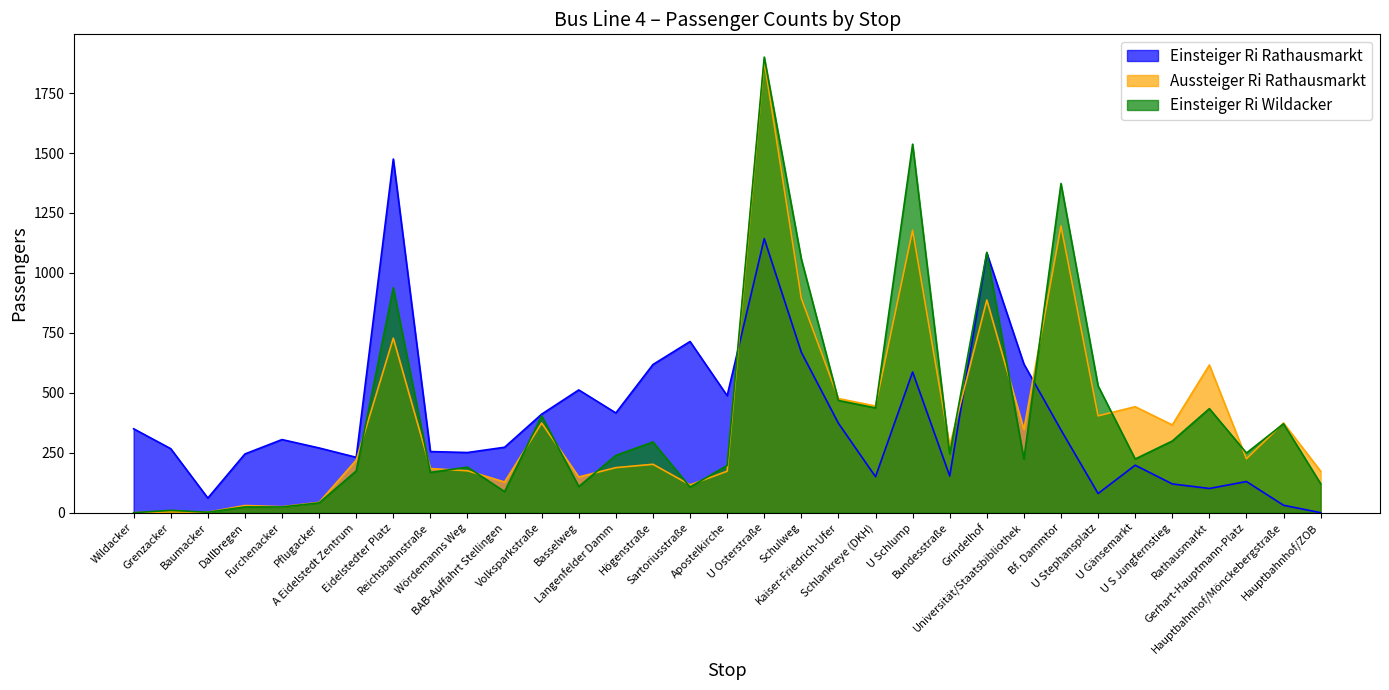

At which label is Einsteiger Ri Rathausmarkt closest to 737?

Sartoriusstraße